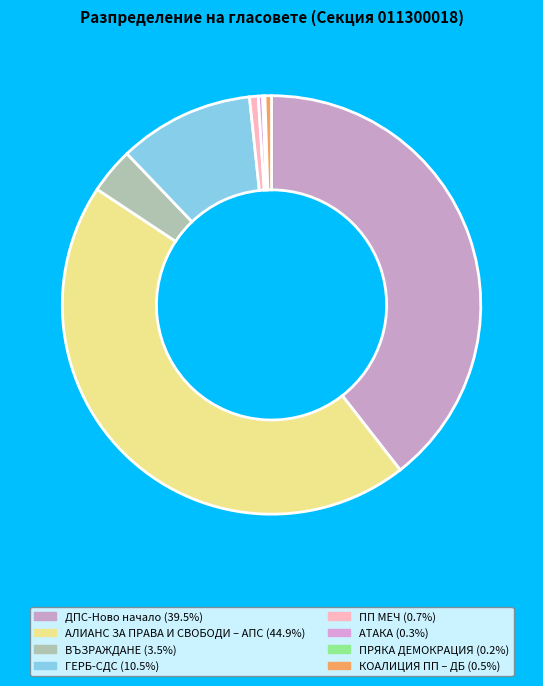

Which category has the smallest portion of the pie?

ПРЯКА ДЕМОКРАЦИЯ